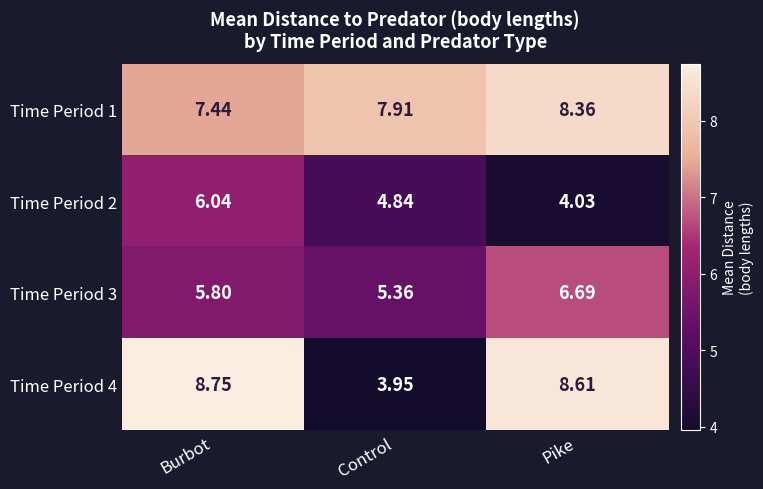

Rank the categories by Time Period 4 value from lowest to highest.

Control, Pike, Burbot